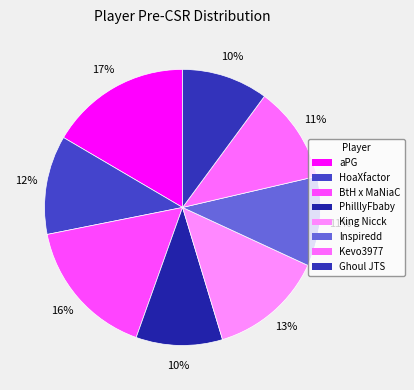

To the nearest percent, what portion does Kevo3977 represent?

11%